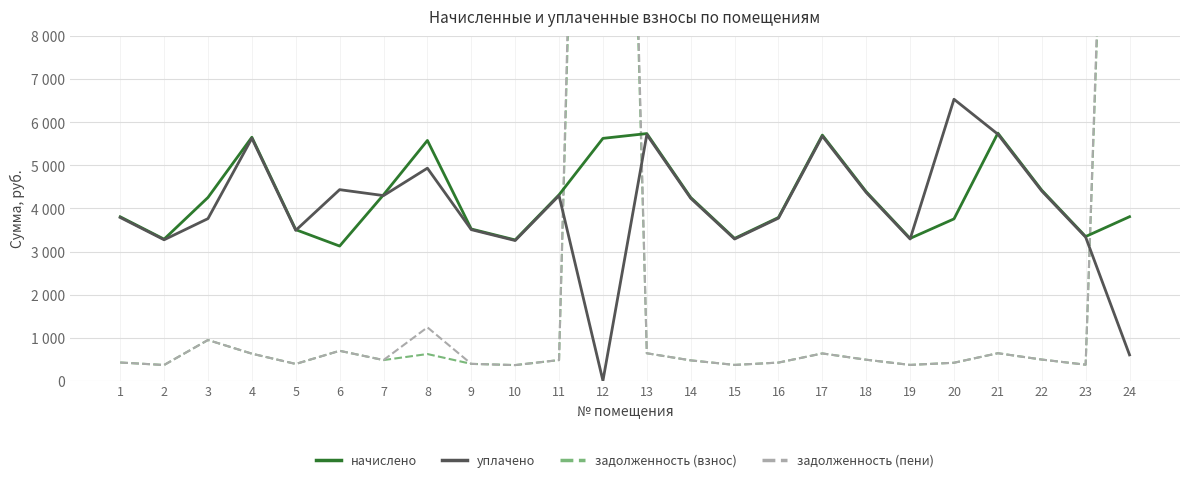

Which series has the largest total across all categories?

начислено